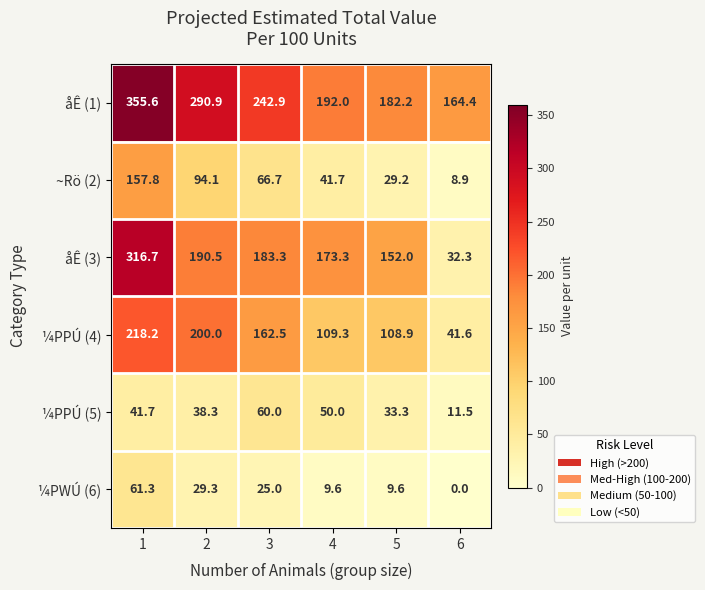

What is the difference between the second highest and minimum values in the åÊ (3) series?

158.2